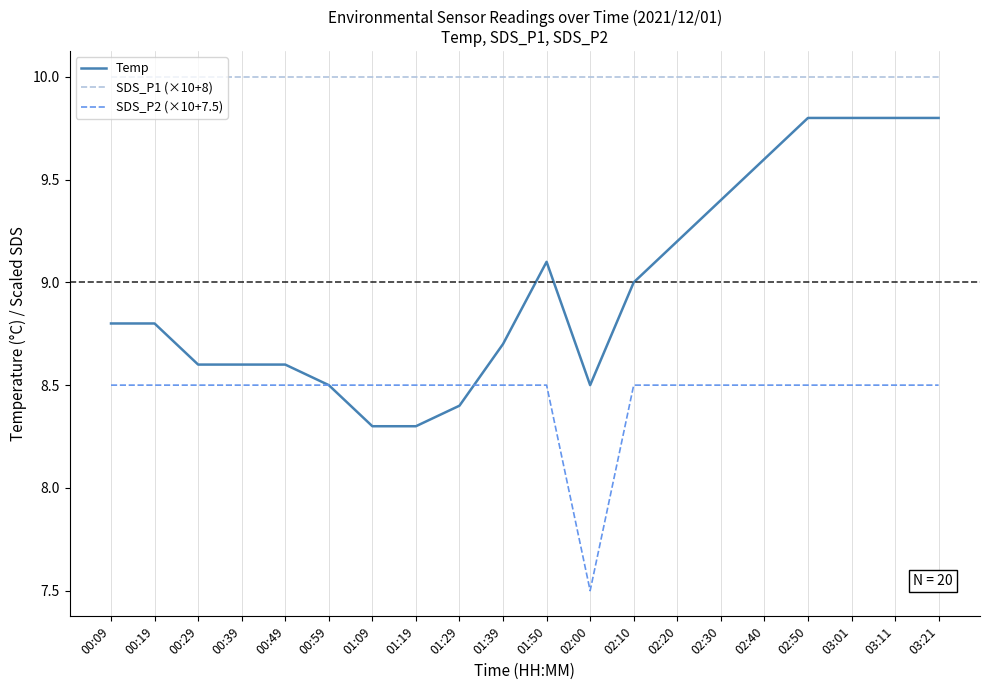

What value does the SDS_P1 (×10+8) series have at 00:09?

10.0